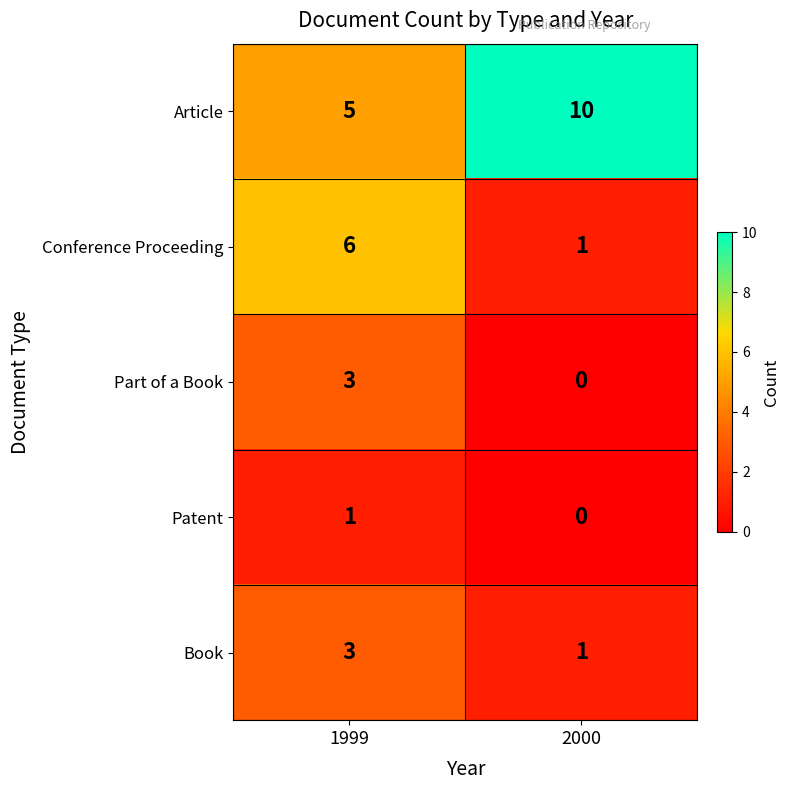

The value of Book at 1999 is 2. True or false?

False